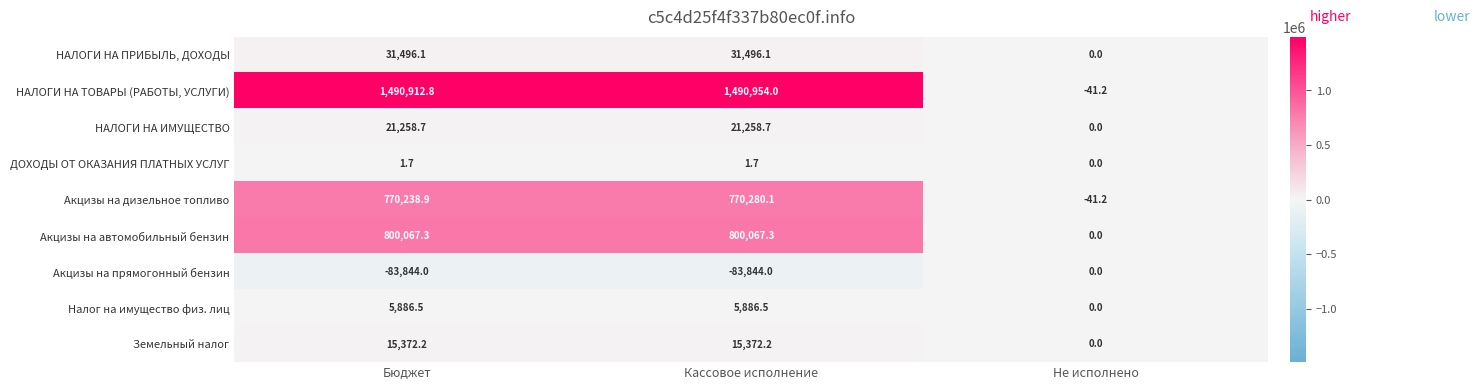

What is the difference between the maximum and minimum values in the Налог на имущество физ. лиц series?

5886.5